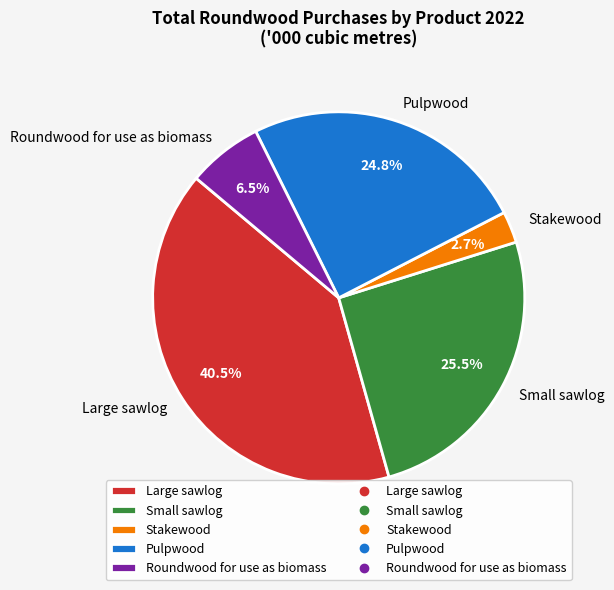

Rank the categories by value from highest to lowest.

Large sawlog, Small sawlog, Pulpwood, Roundwood for use as biomass, Stakewood